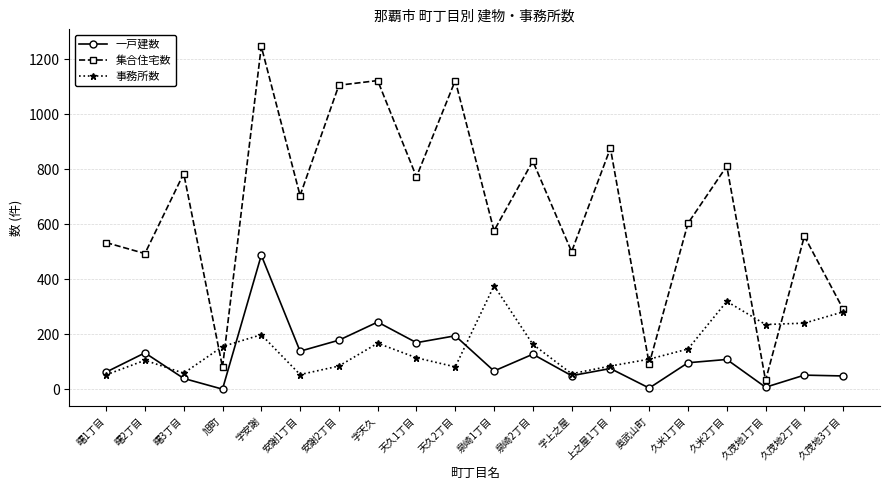

What is the label of the 4th point from the left?

旭町